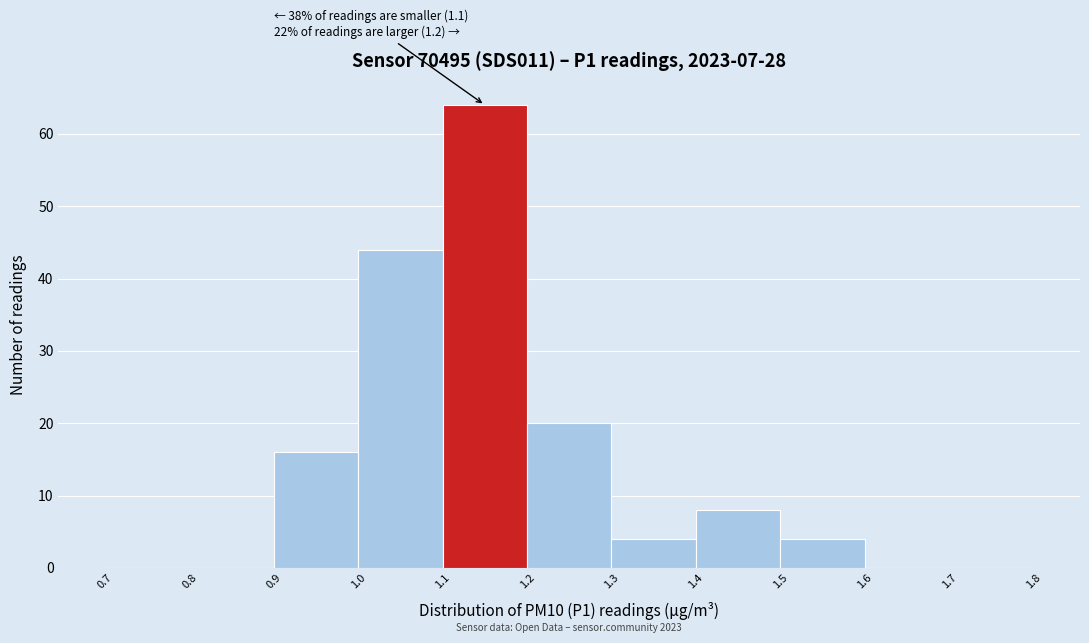

Which range on the x-axis has the tallest bar?

1.1 to 1.2